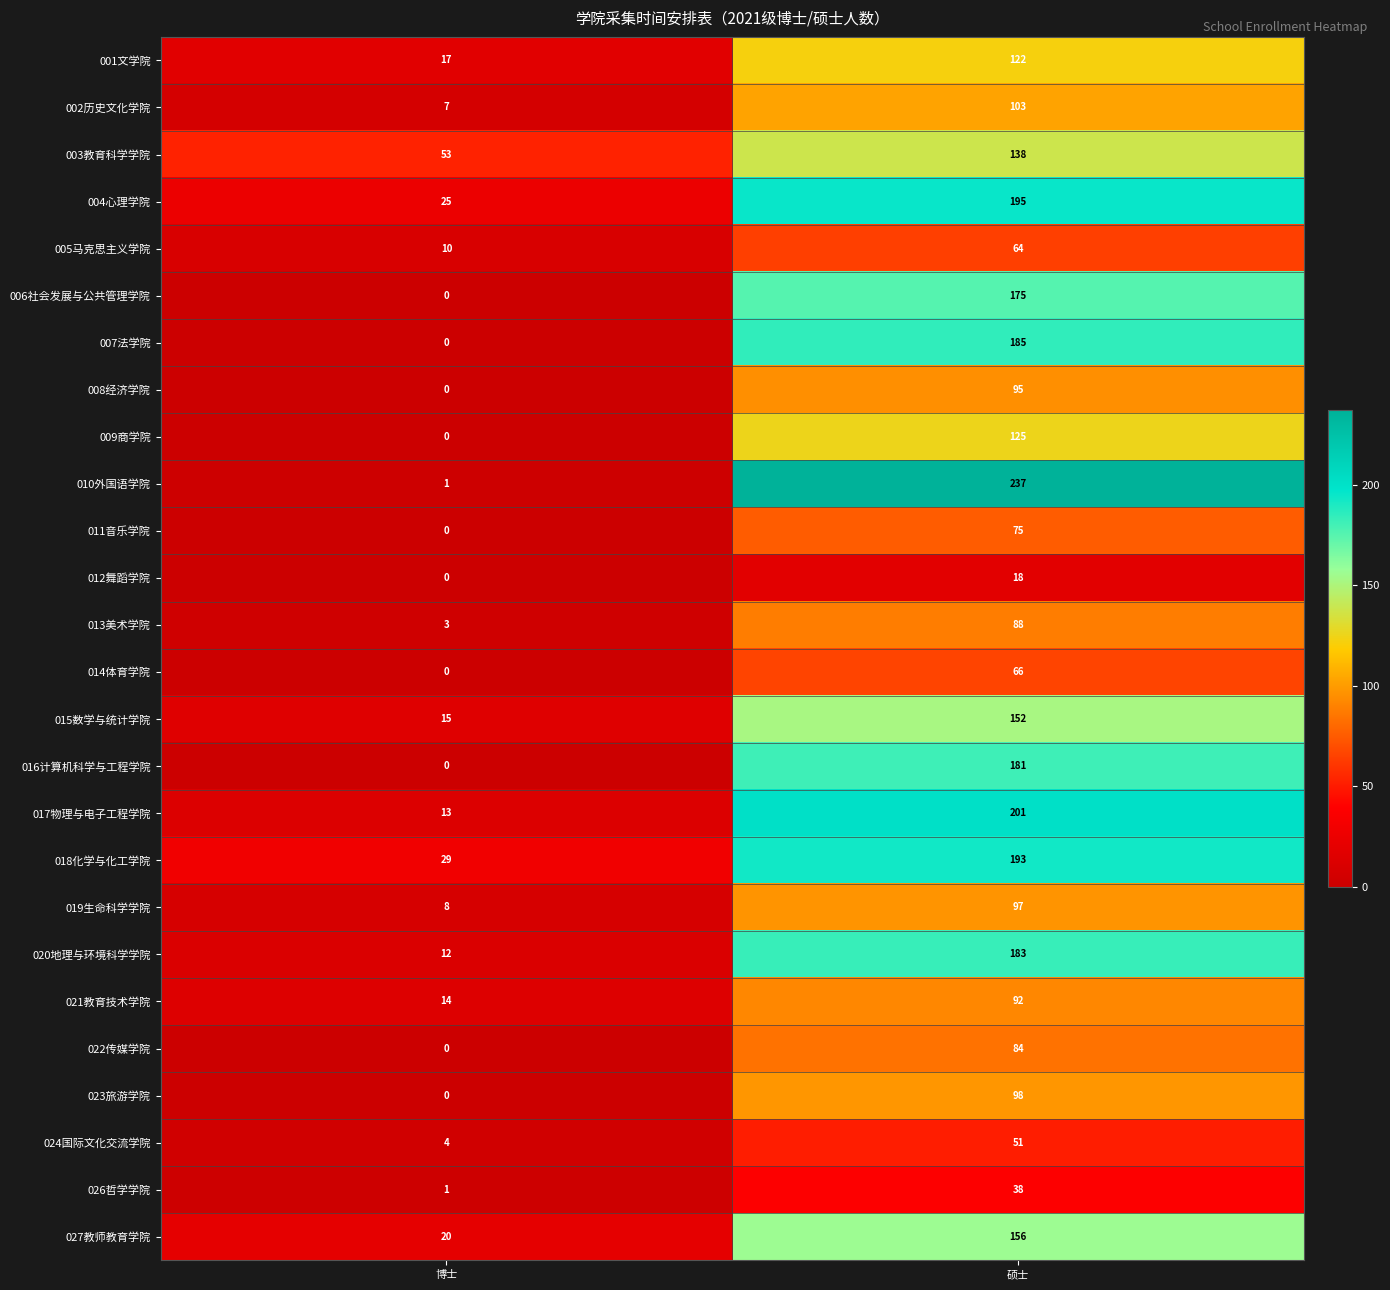

What is the total value across all series at 硕士?

3212